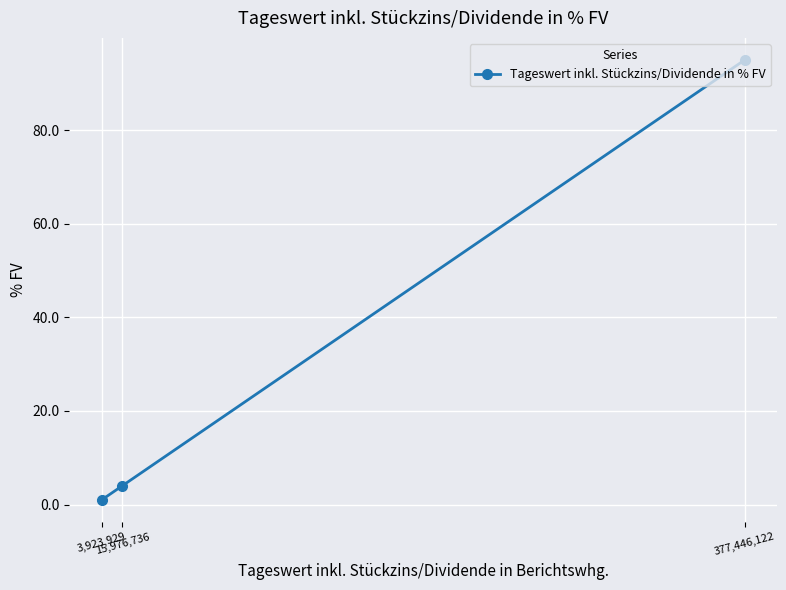

Reading left to right, extract all data points from this chart.

3,923,929=1.0	15,976,736=4.0	377,446,122=95.0